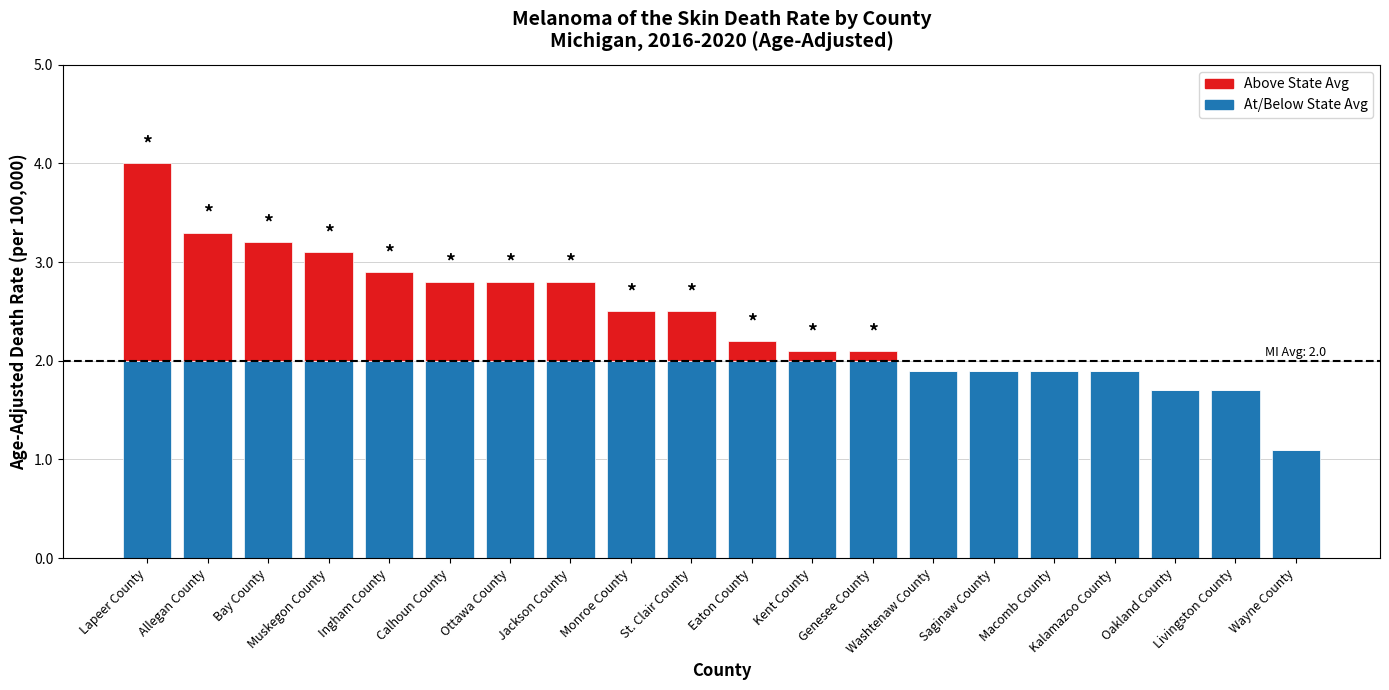

Count the number of categories in the chart.

20